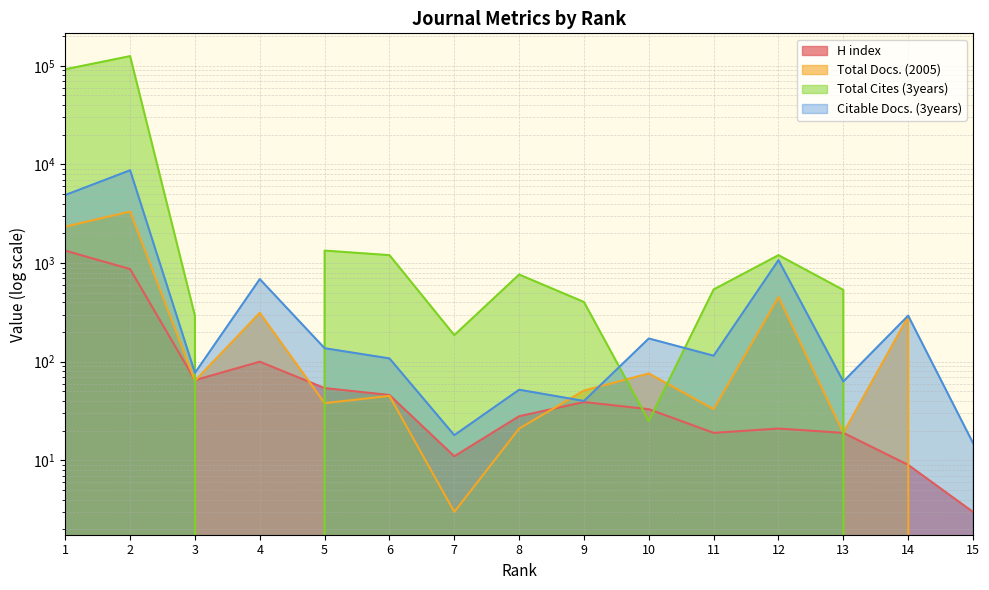

After their last crossing, which series has the higher values: Total Cites (3years) or Citable Docs. (3years)?

Citable Docs. (3years)